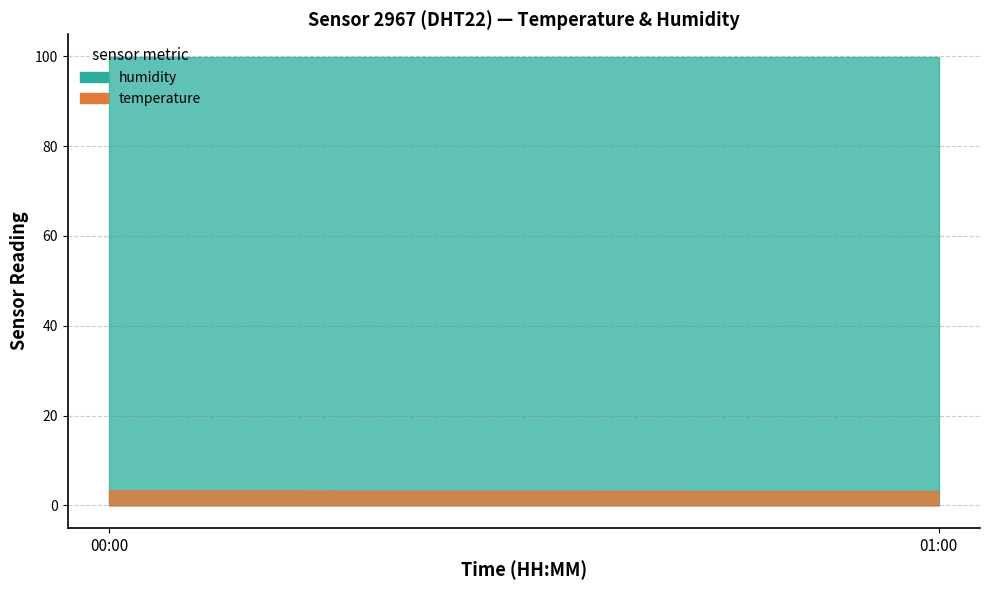

What is the value of the temperature point at the 9th from the left?

3.4